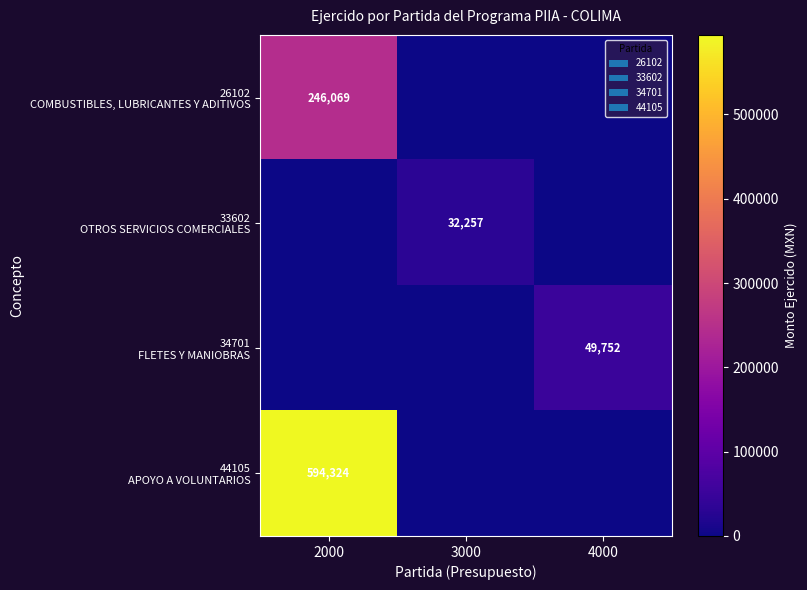

Between 2000 and 3000, which is larger?

2000